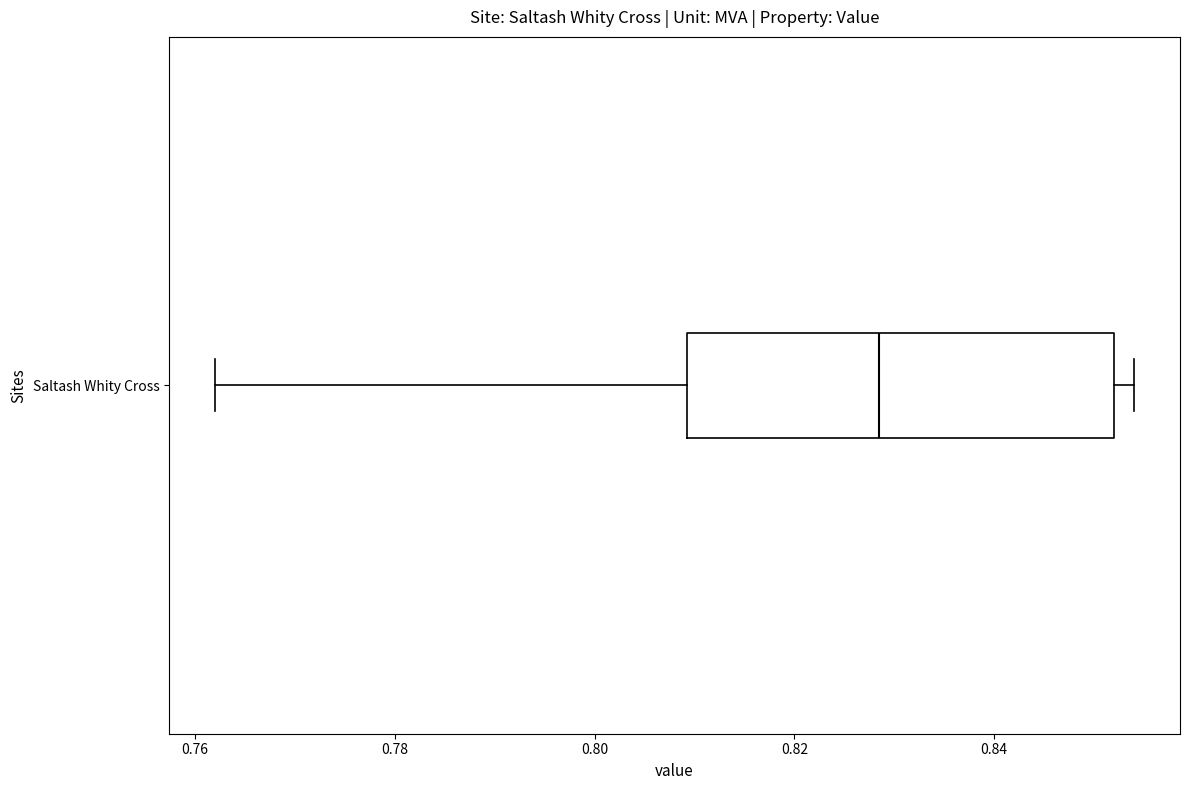

Where does the right whisker of the box for Saltash Whity Cross end on the x-axis? The values are not printed on the chart, so give them approximately, as read against the axis.

0.854